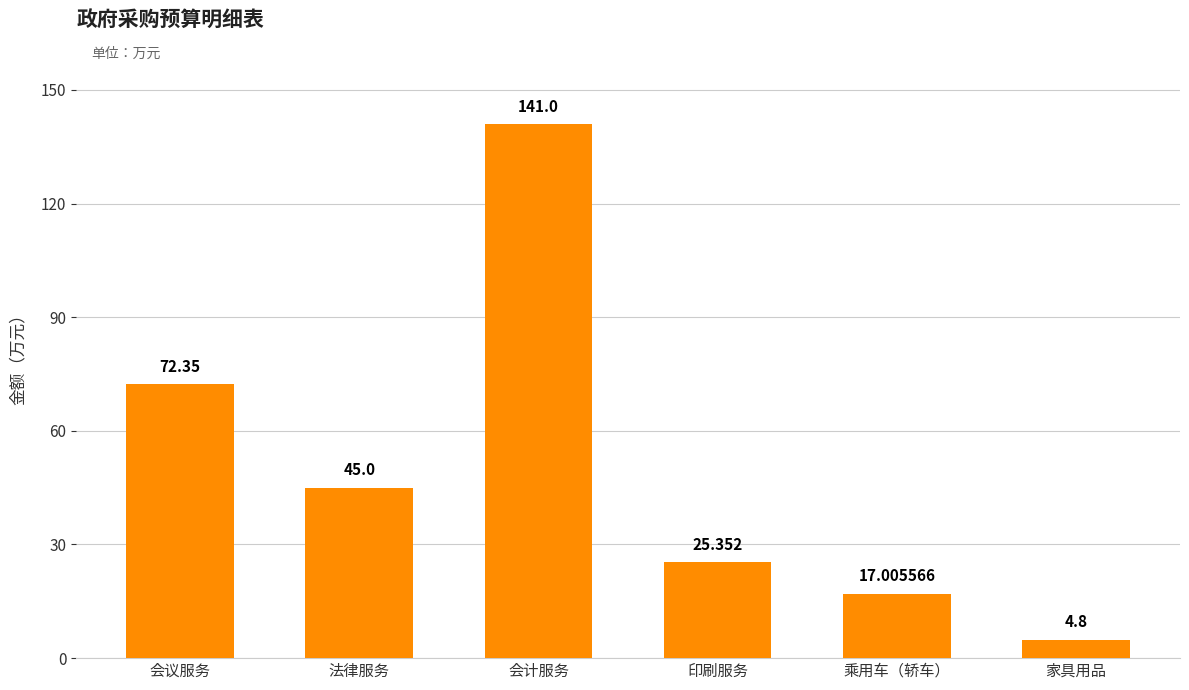

At which category does the chart reach its minimum across all series?

家具用品